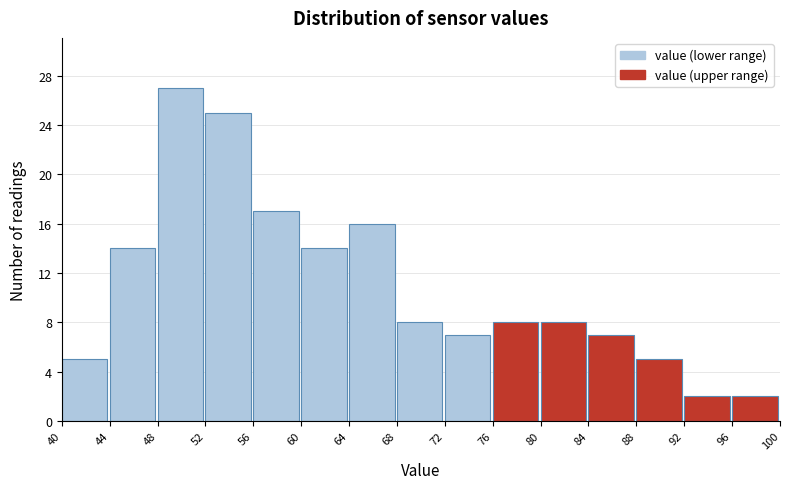

How tall is the bar that spans 92 to 96 on the x-axis? The values are not printed on the chart, so give them approximately, as read against the axis.

2